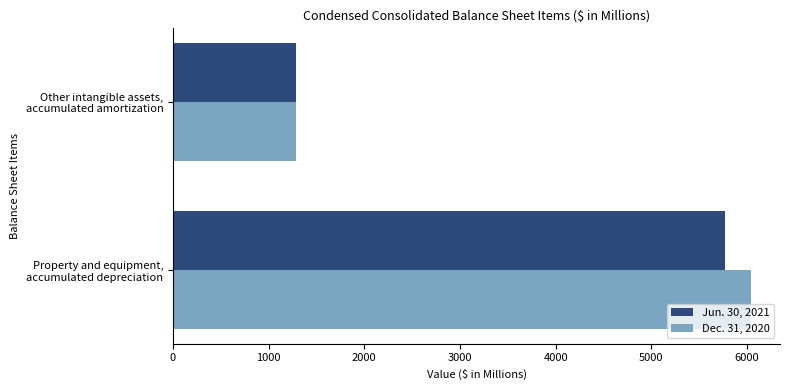

List the series in order of their peak value, lowest first.

Jun. 30, 2021, Dec. 31, 2020